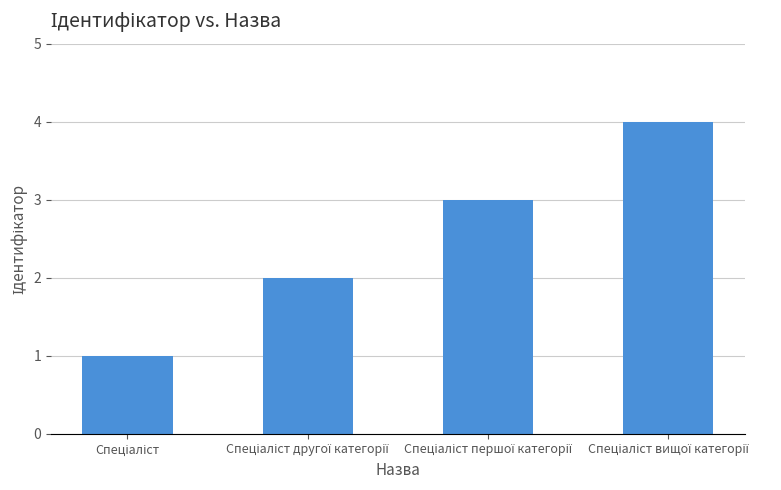

What is the difference between the maximum and minimum values?

3